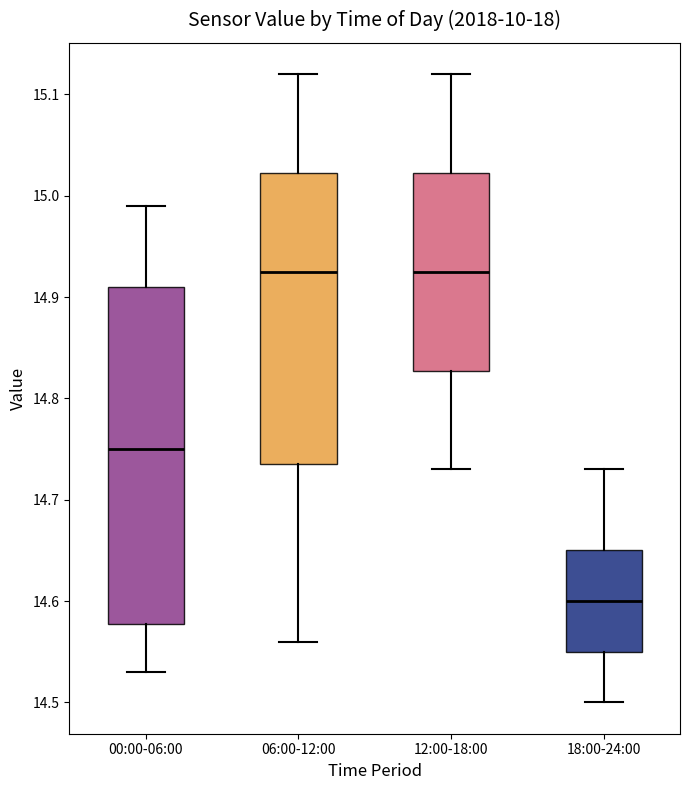

Which box is the tallest, from its lower edge to its upper edge?

00:00-06:00